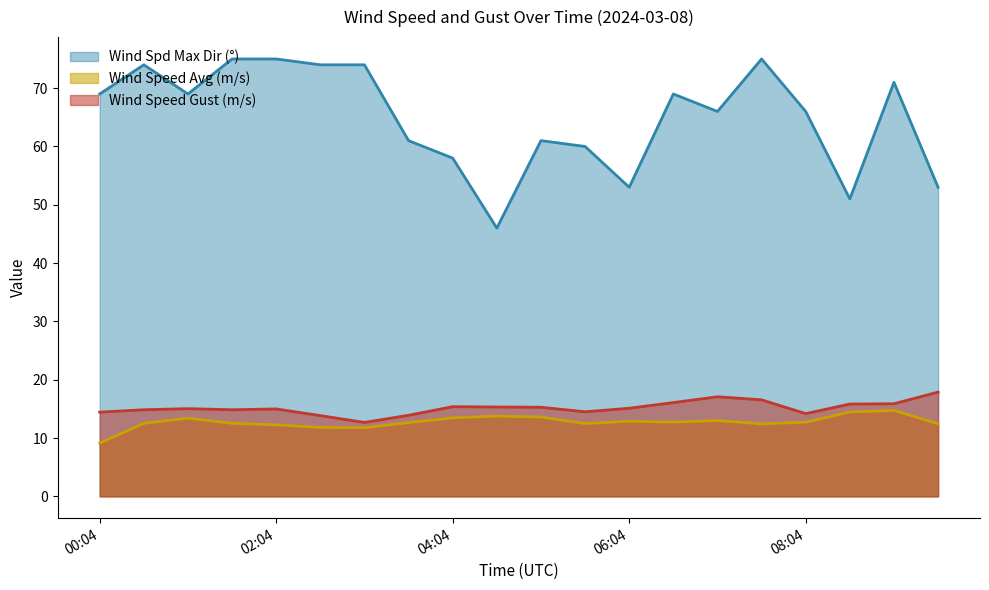

What is the difference between the highest and lowest values at 05:34?

47.5